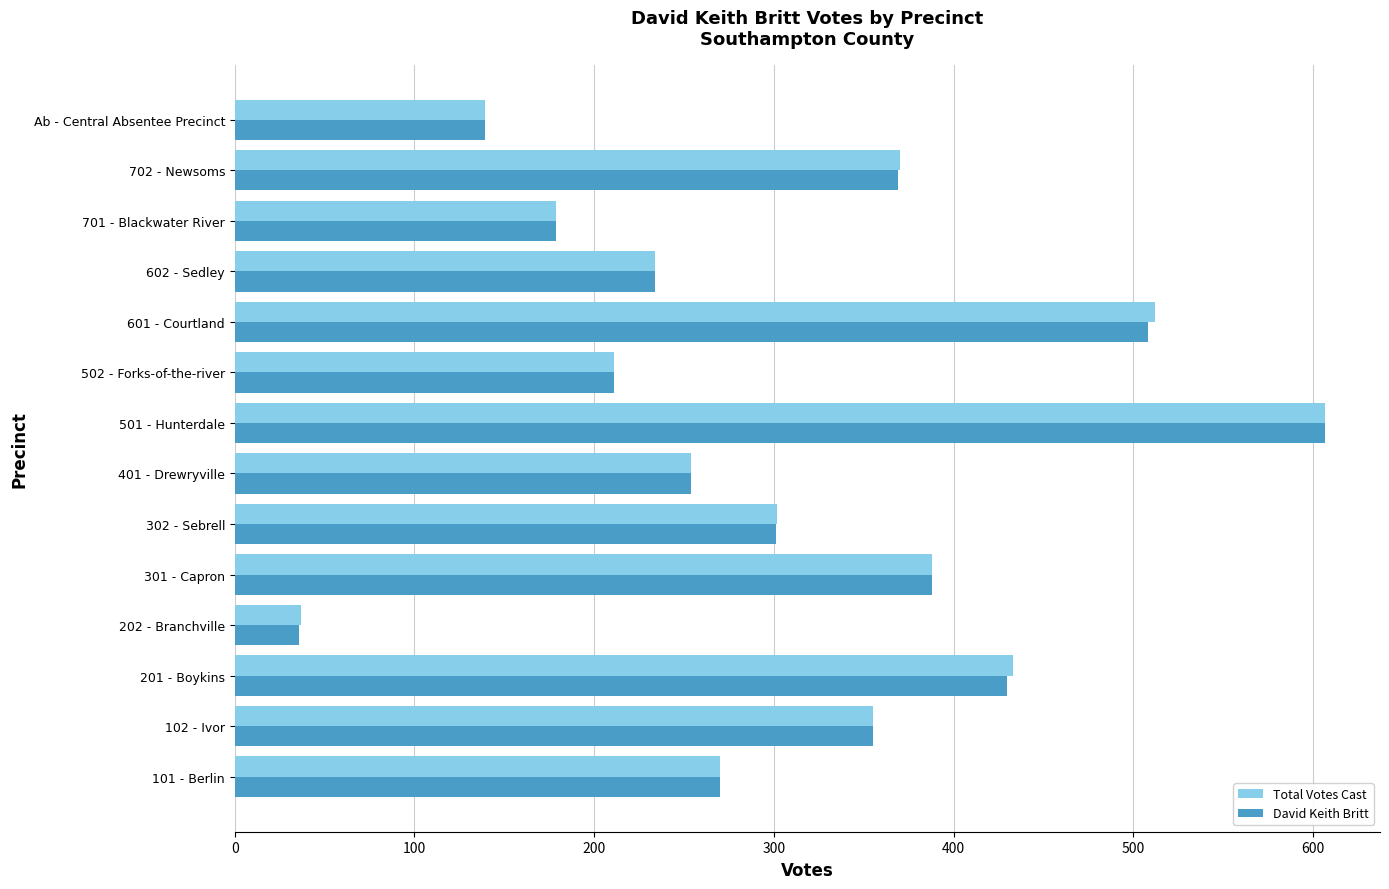

What is the sum of all David Keith Britt values?

4281